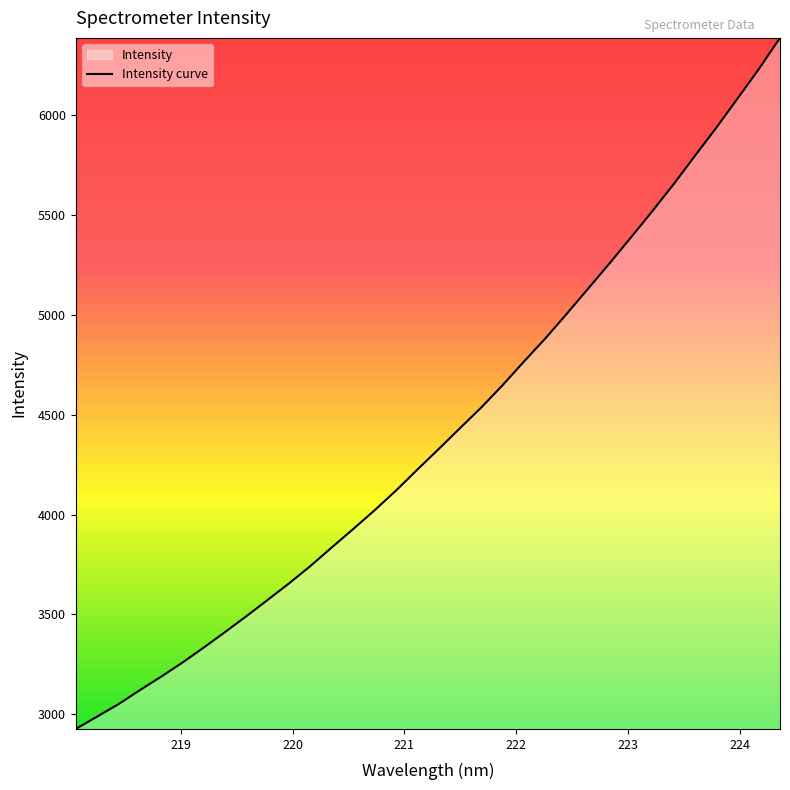

What is the smallest value displayed?

2926.5